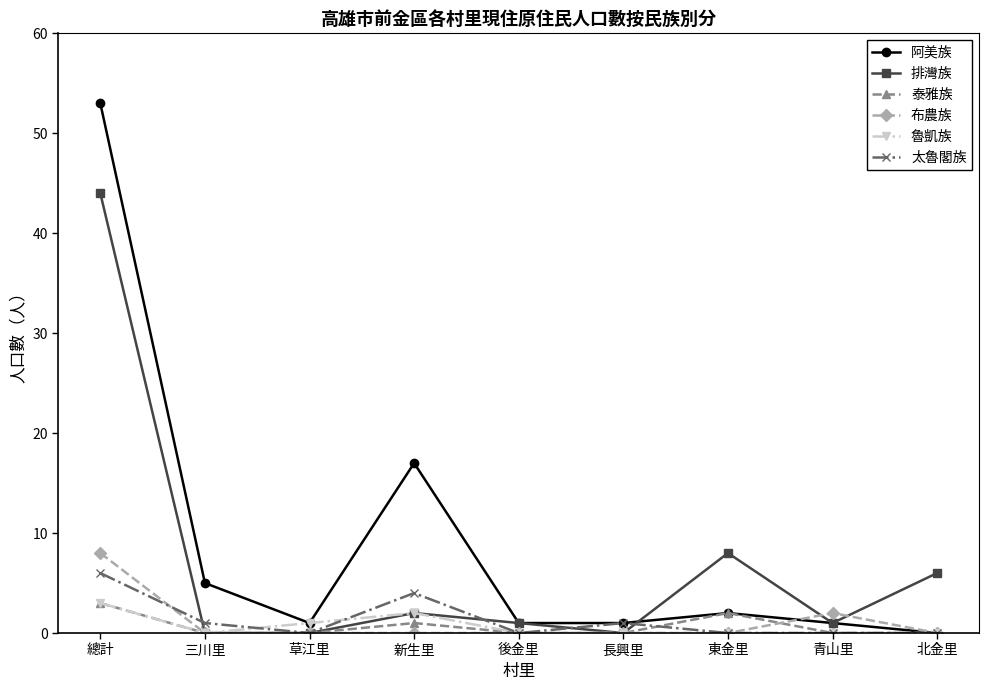

How many categories are shown in the chart?

9